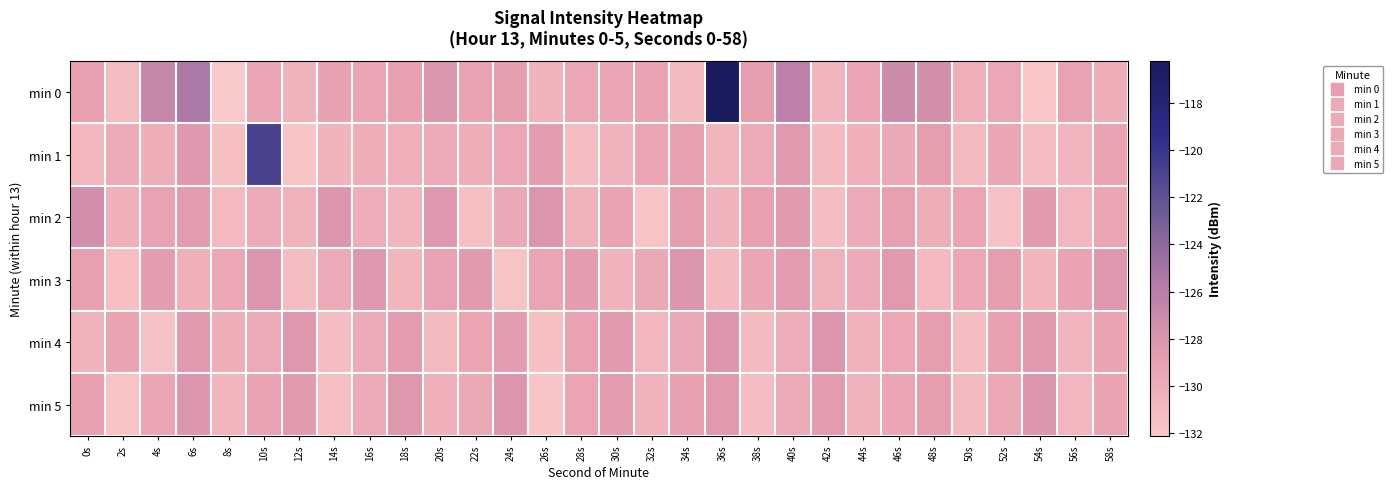

Between 52s and 18s, which is larger?

18s